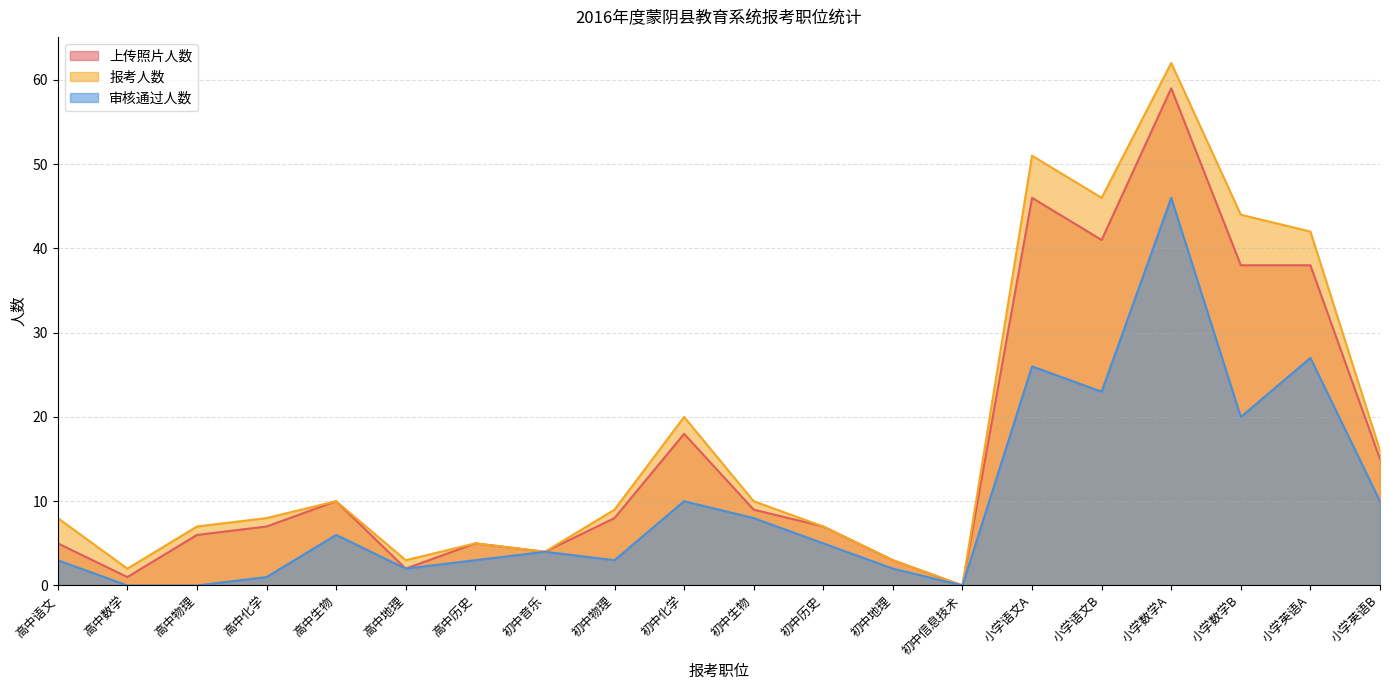

What is the difference between the highest and lowest values at 小学数学B?

24